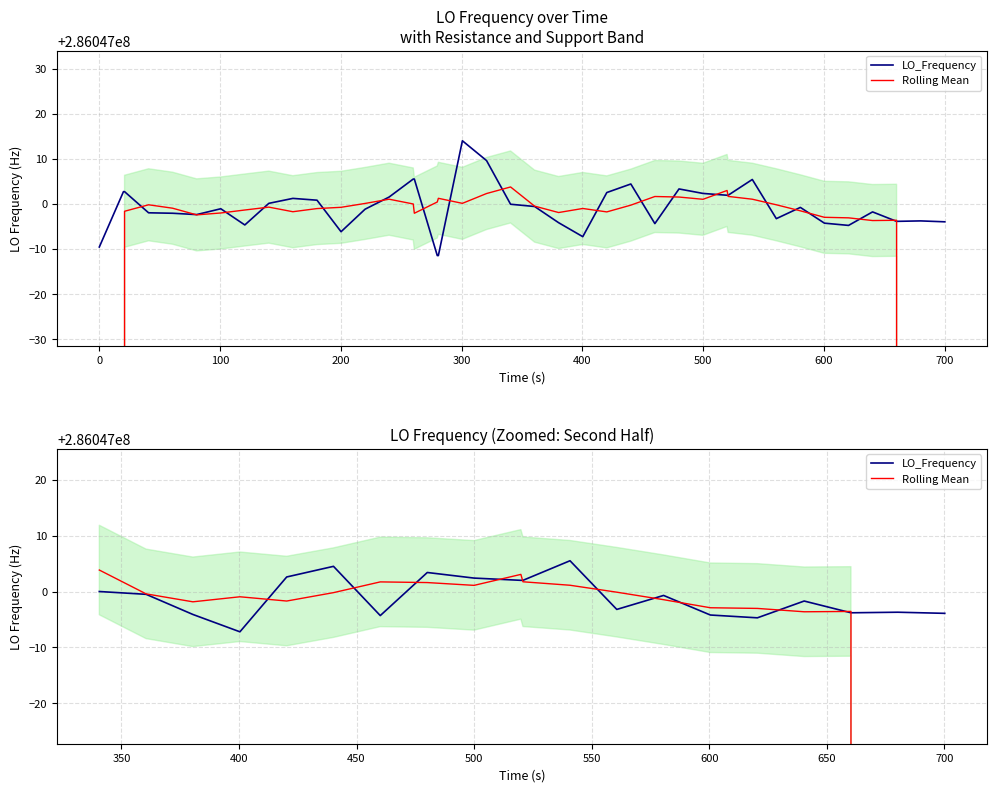

List the series in order of their peak value, lowest first.

Rolling Mean, LO_Frequency